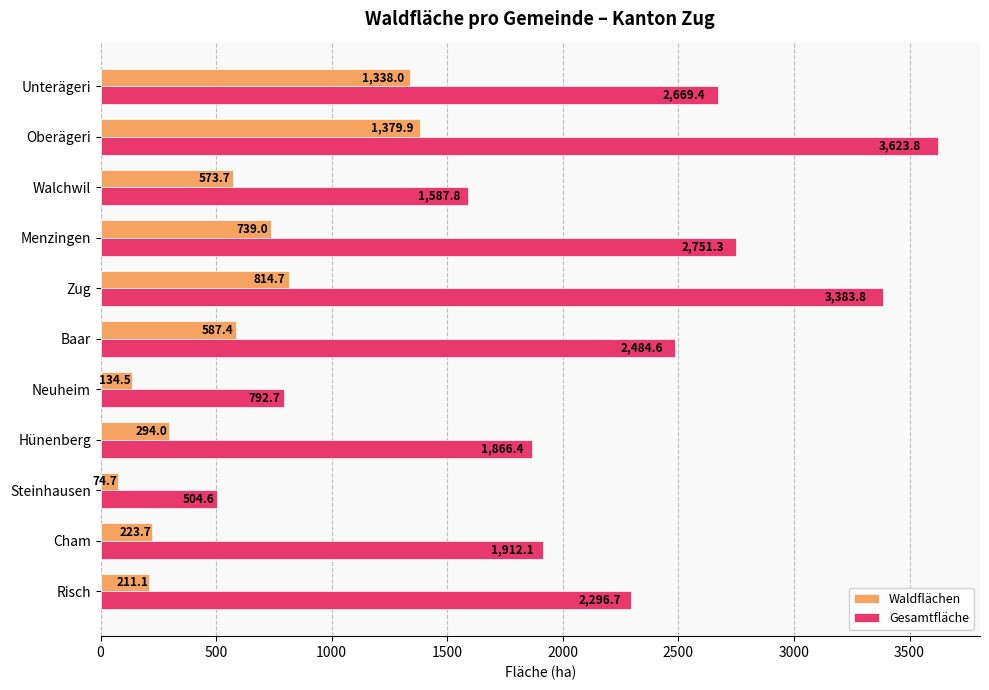

At which label is Waldflächen closest to 727?

Menzingen